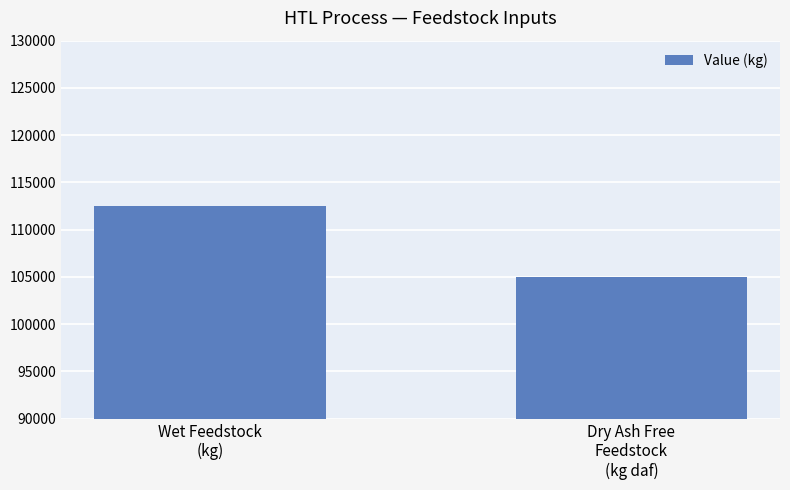

Rank the categories by value from lowest to highest.

Dry Ash Free
Feedstock
(kg daf), Wet Feedstock
(kg)